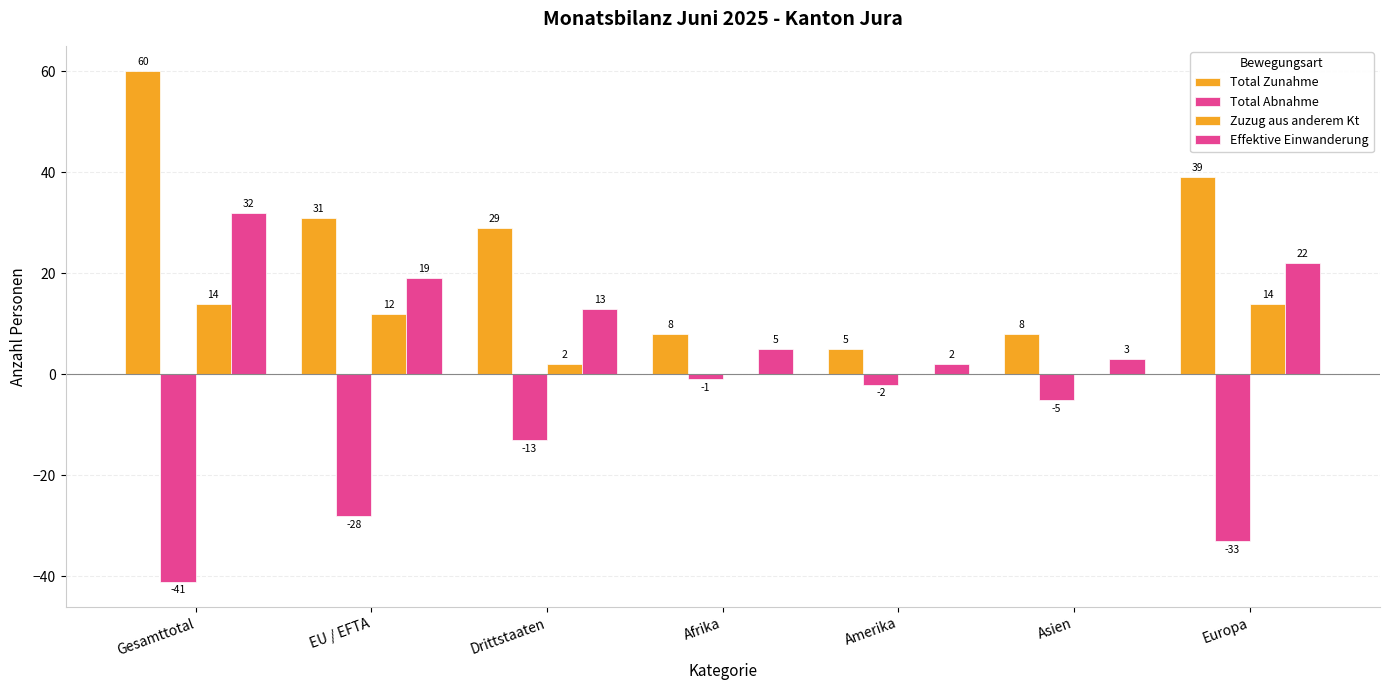

At which label does Zuzug aus anderem Kt reach its peak?

Gesamttotal